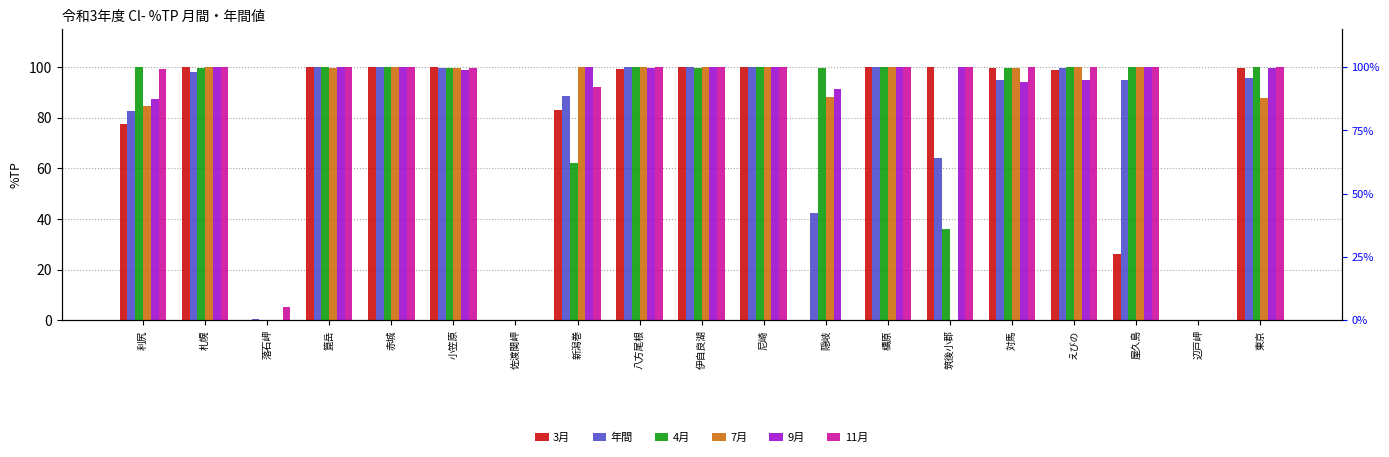

At which label is 9月 closest to 50?

利尻